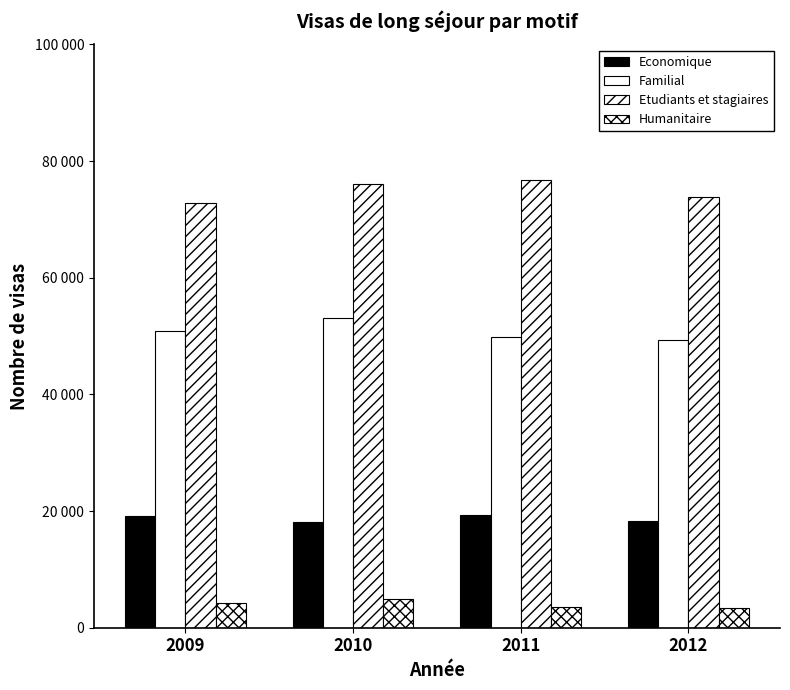

Does the chart contain stacked bars?

No